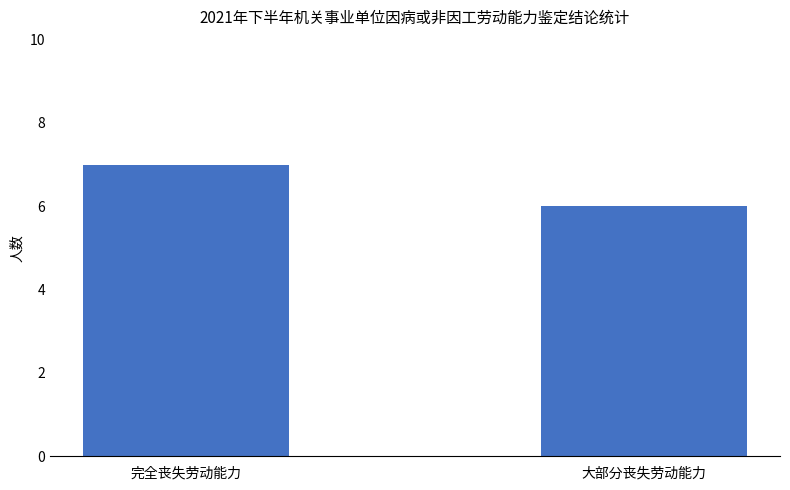

What is the label of the 1st bar from the left?

完全丧失劳动能力